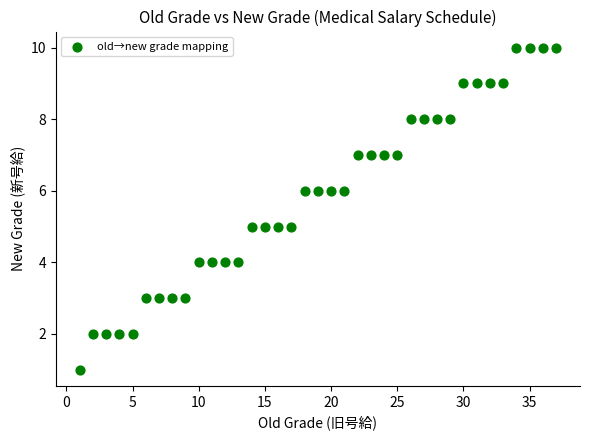

What is the range of Y values (max minus min)?

9